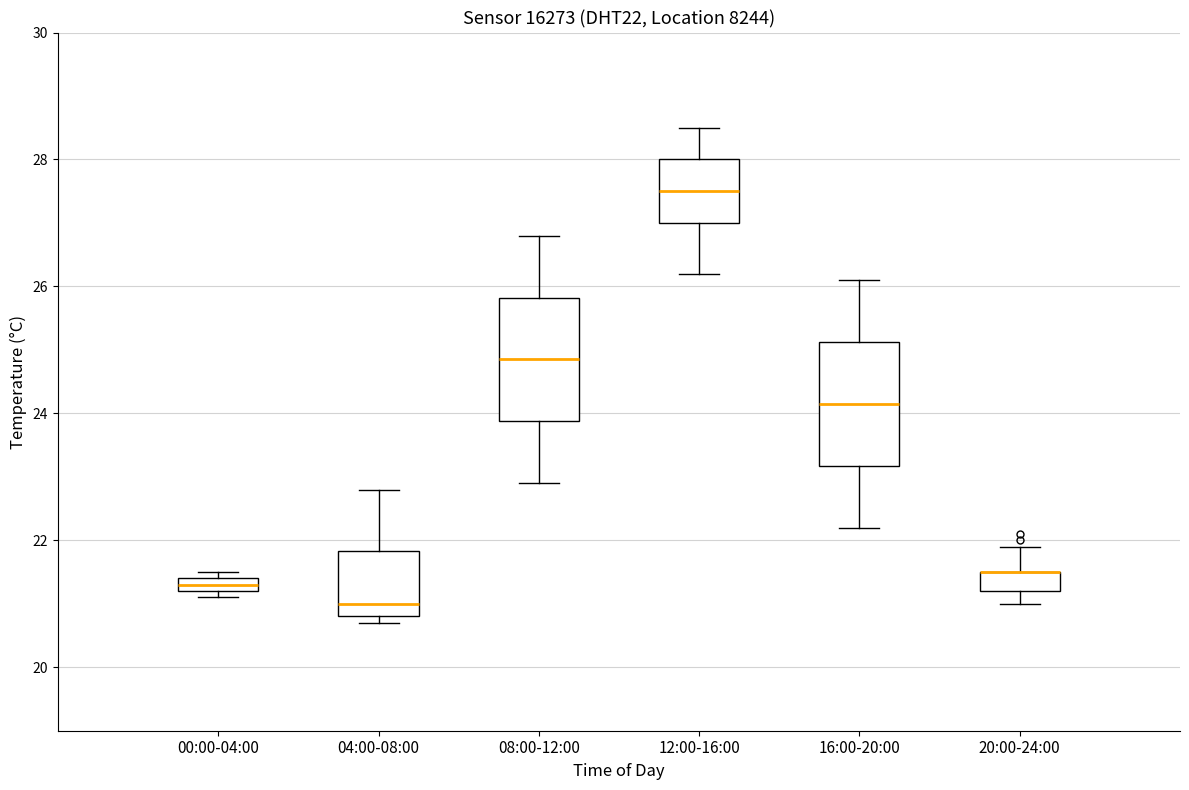

Where is the lower edge of the box for 00:00-04:00 on the y-axis? The values are not printed on the chart, so give them approximately, as read against the axis.

21.2